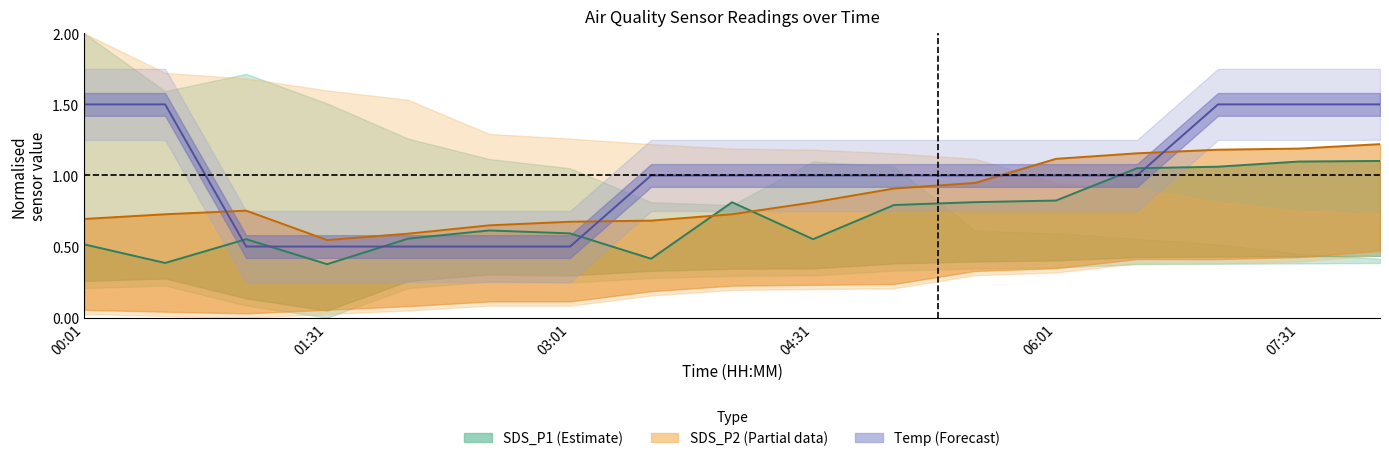

True or false: SDS_P1 mid and Temp mid intersect in this chart.

True